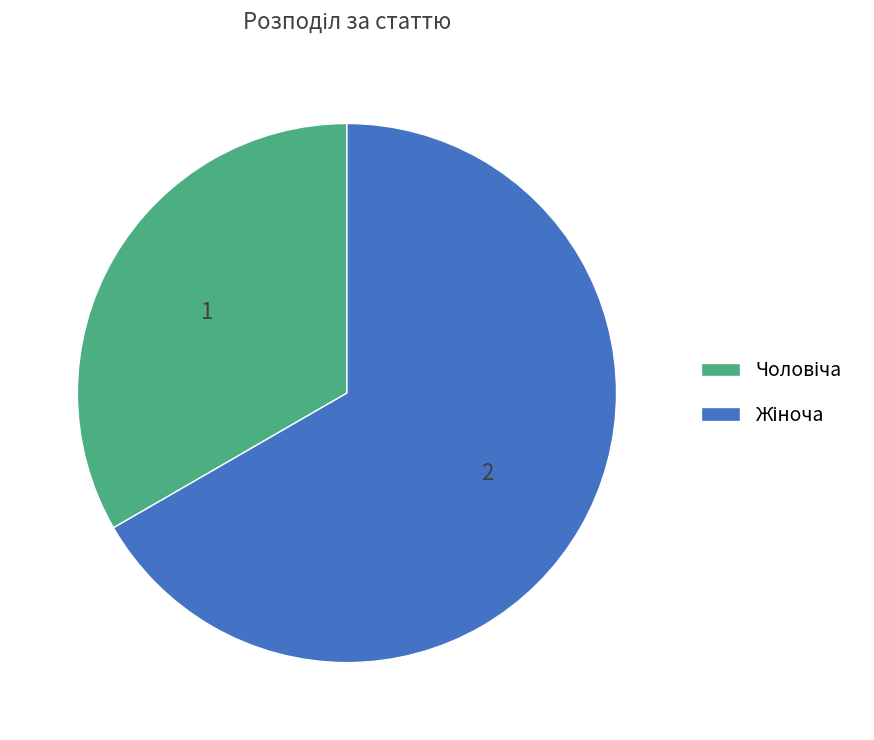

Is there any slice that represents more than half of the pie?

Yes